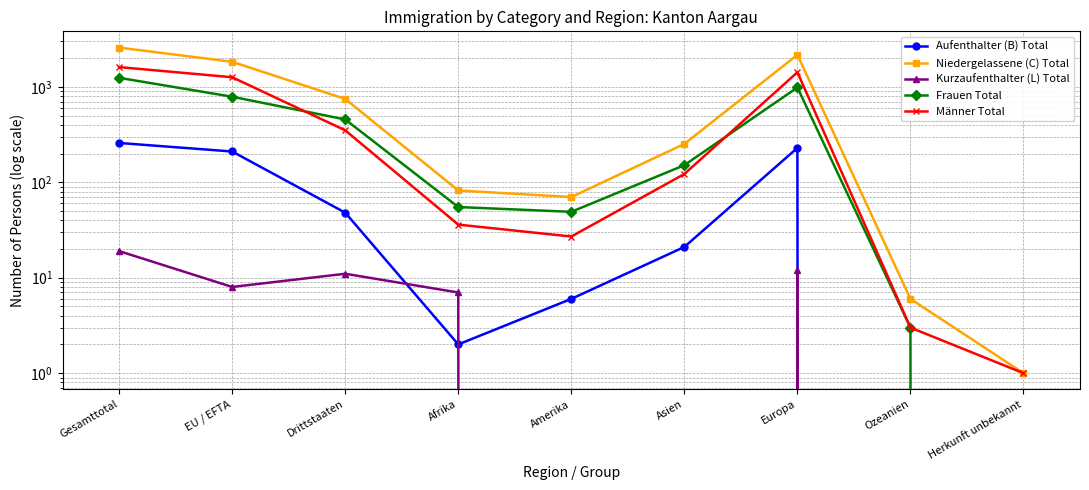

True or false: Aufenthalter (B) Total and Frauen Total cross at least once.

False